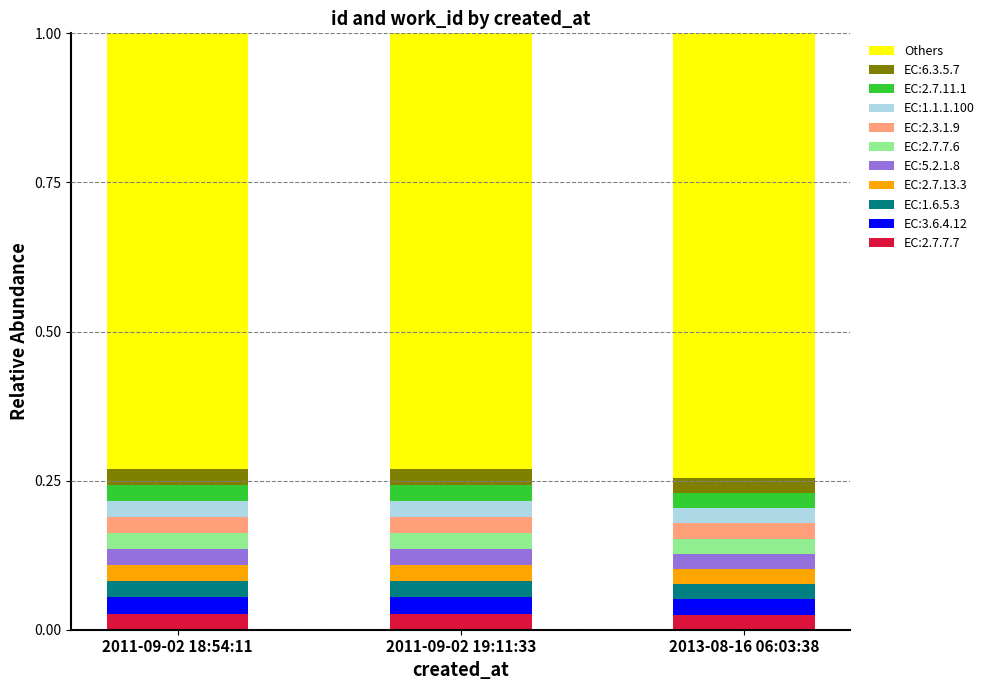

What is the total value across all series at 2011-09-02 19:11:33?

1.0